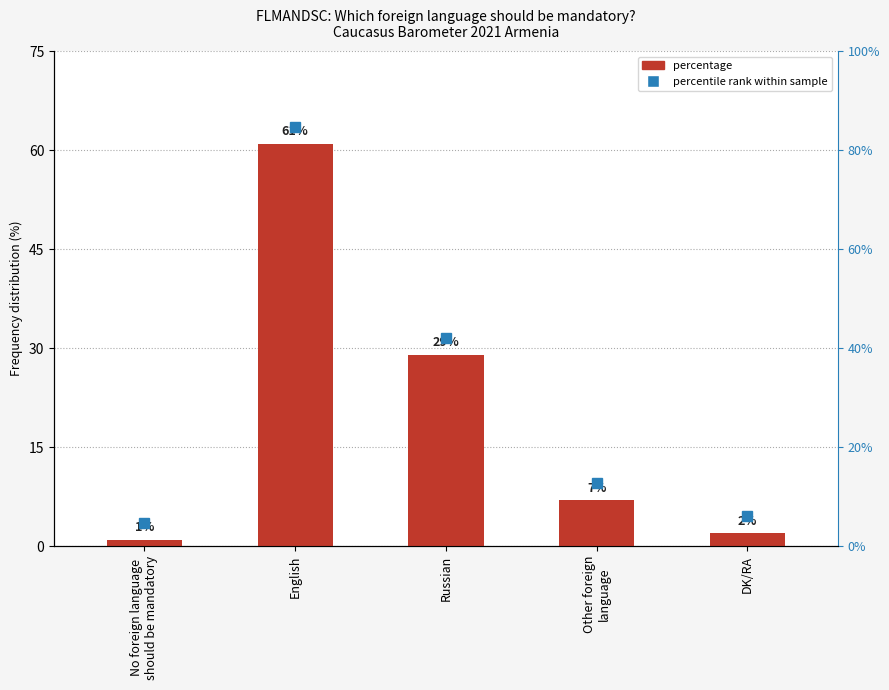

Where does the data first go above 7?

English